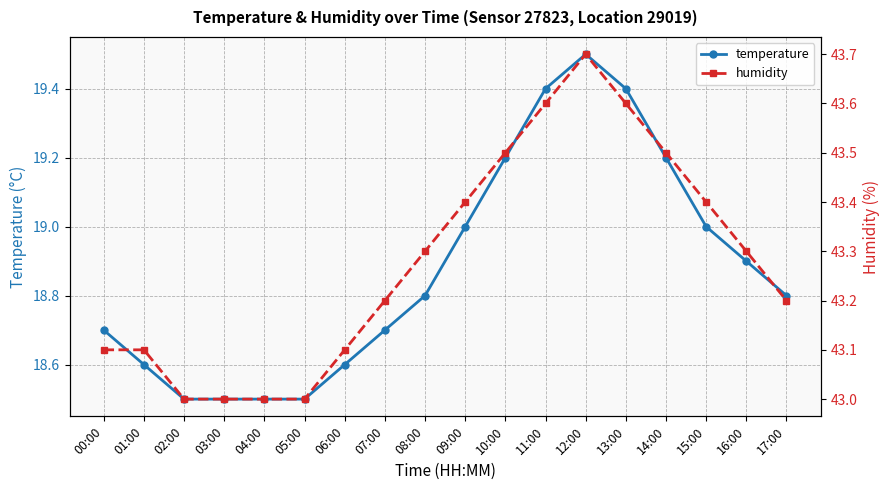

What is the label of the 13th point from the right?

05:00